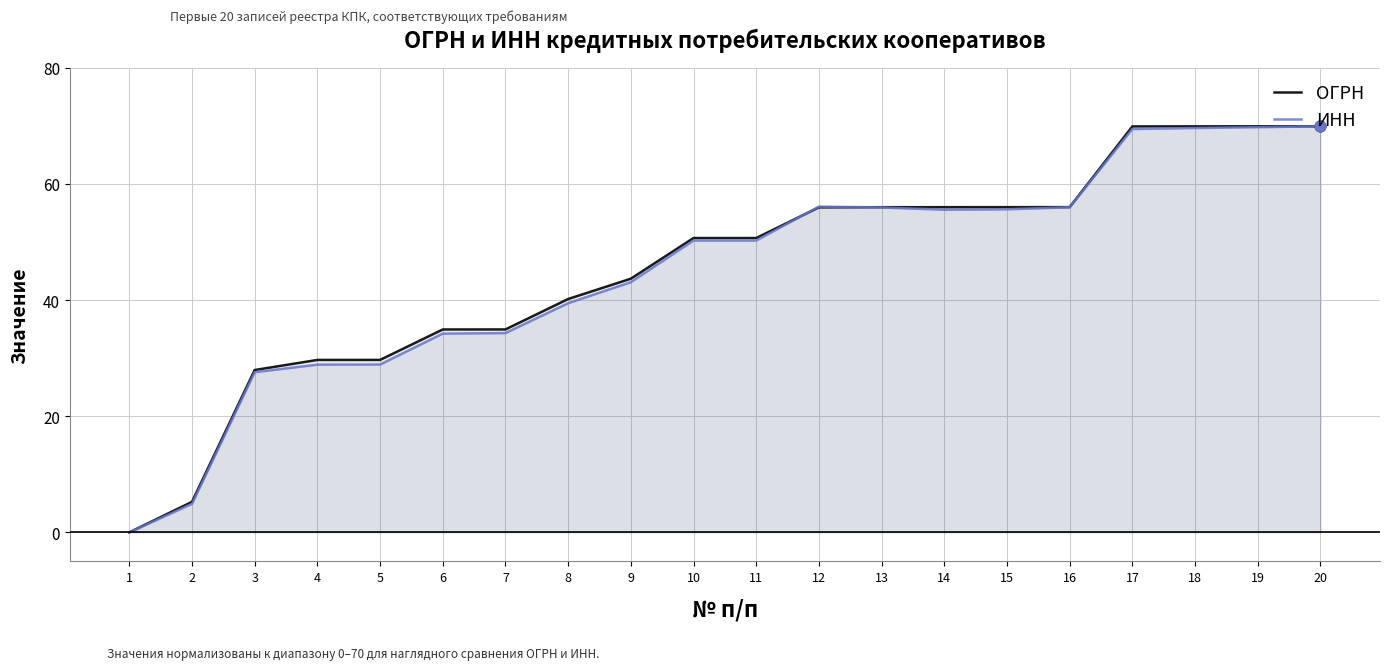

At how many categories does at least one series exceed 22?

18